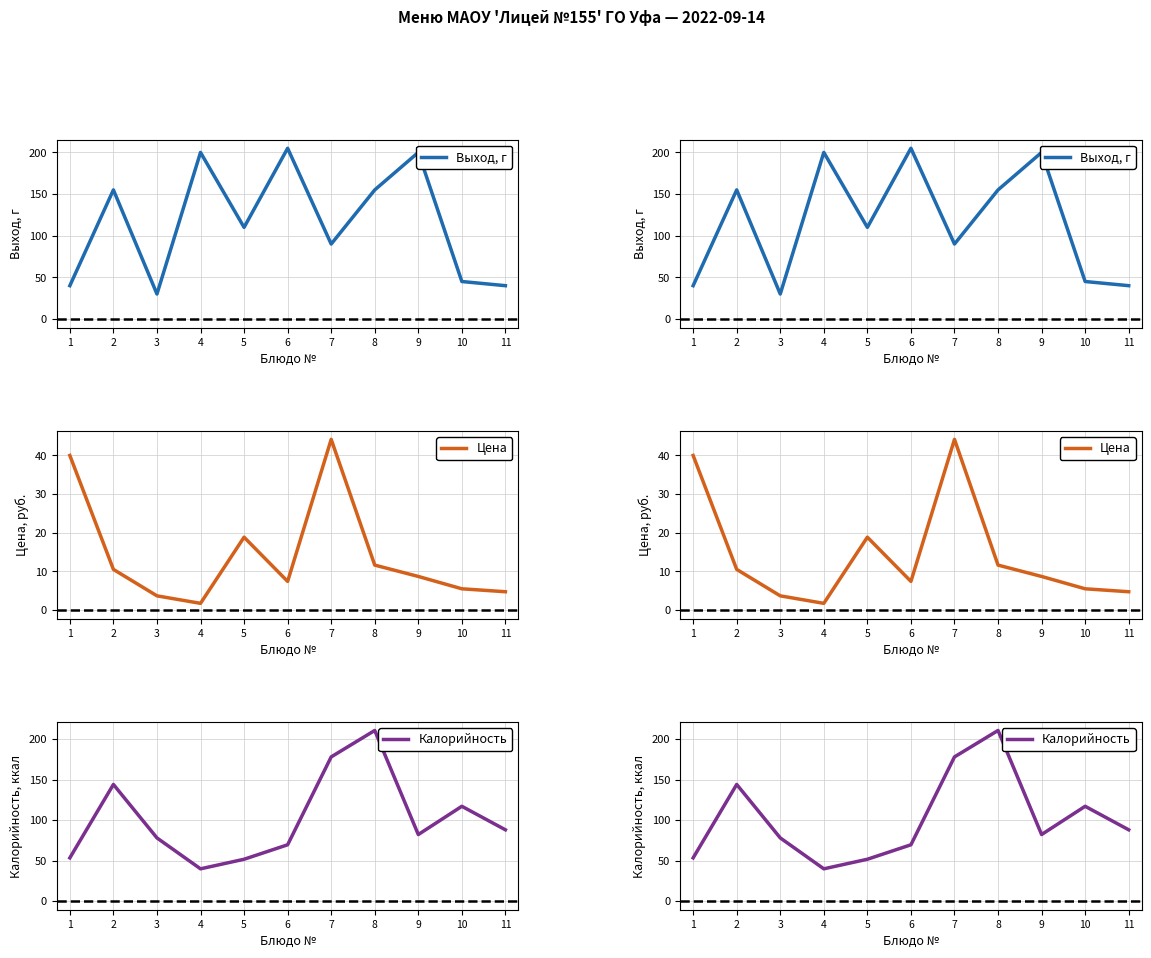

What is the maximum value for Калорийность?

210.5